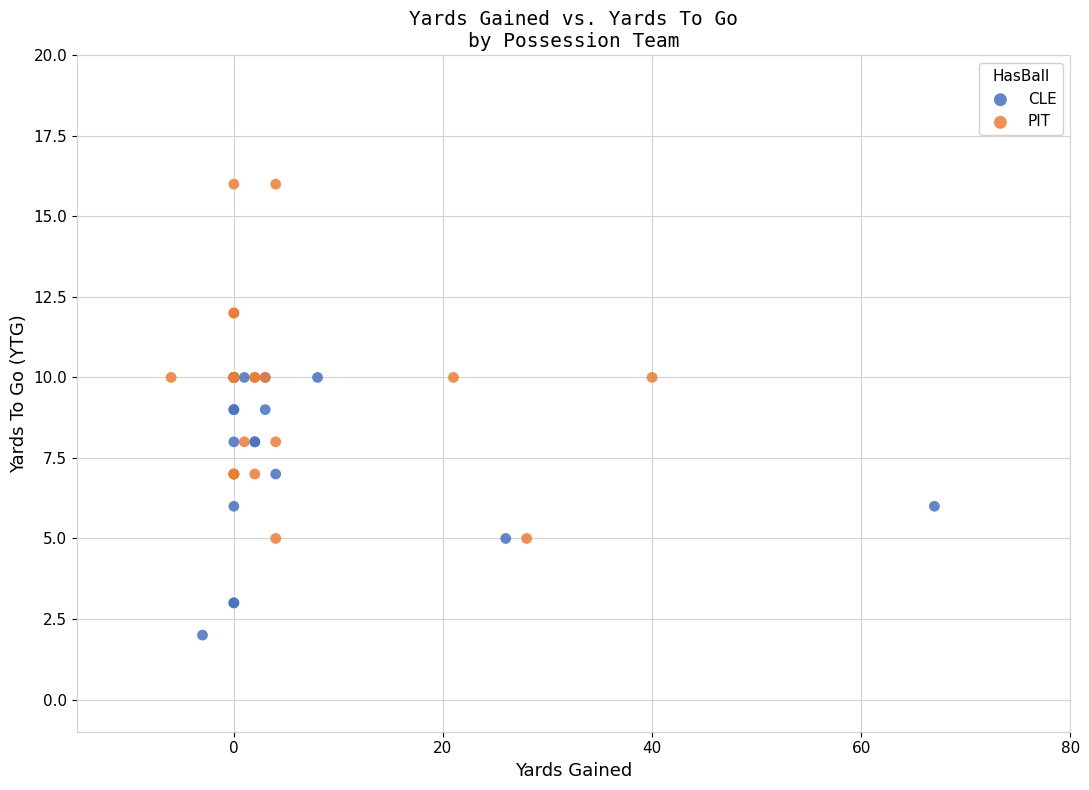

What are all the series names shown in the legend?

CLE, PIT